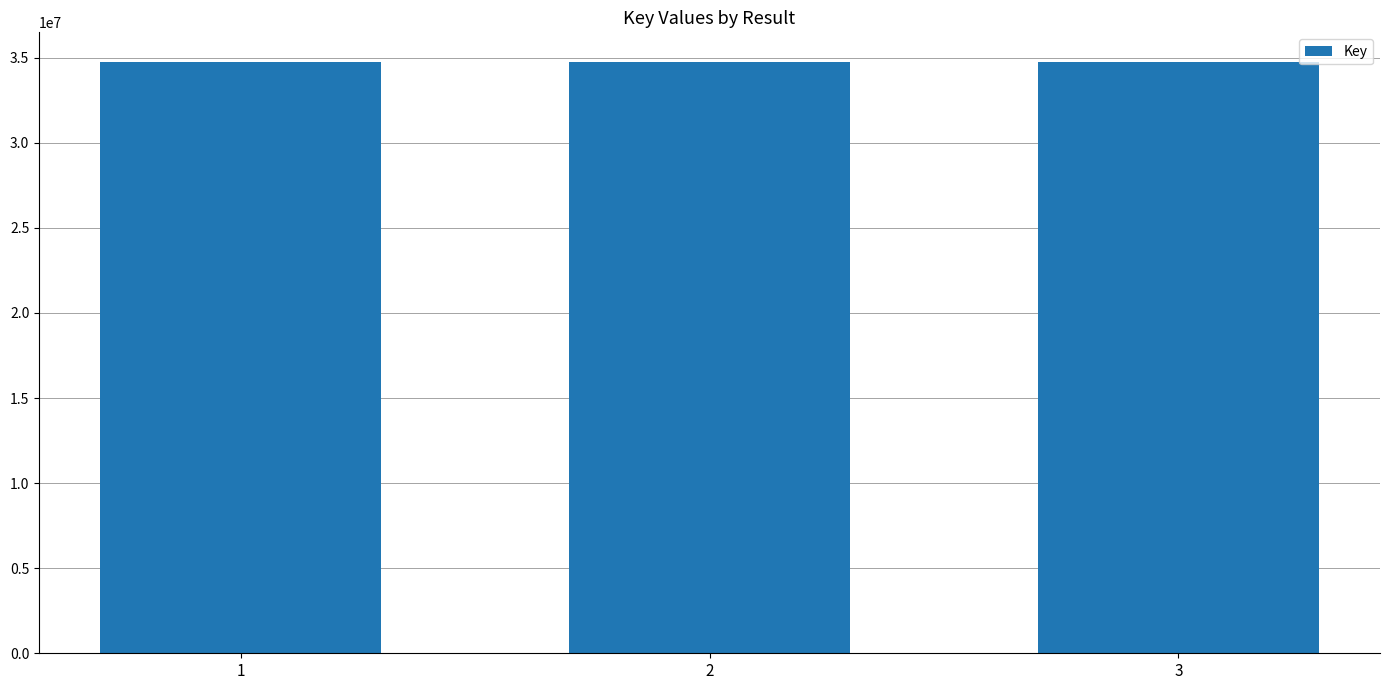

Is it true that the value at 3 is 49909227?

False